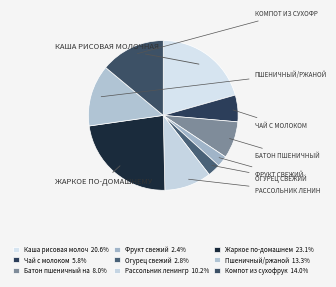

Count the number of slices in the pie.

9